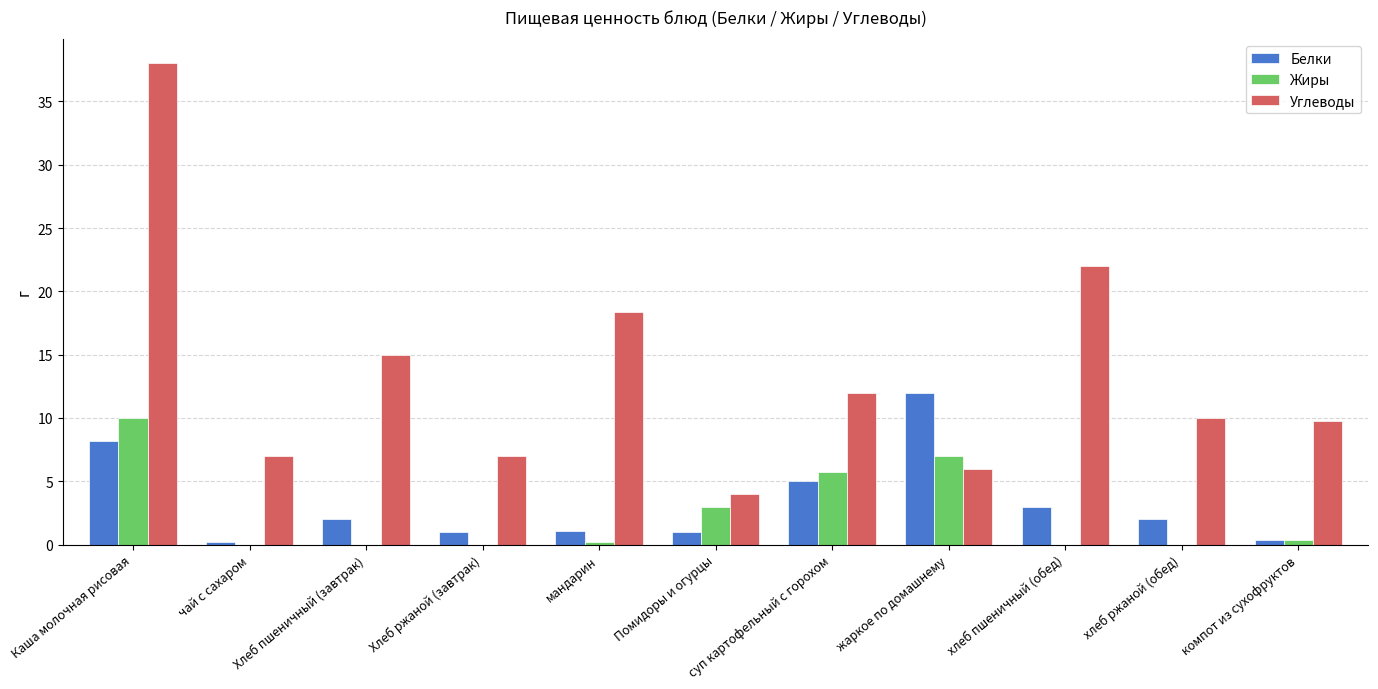

What is the average value of the Белки series?

3.3